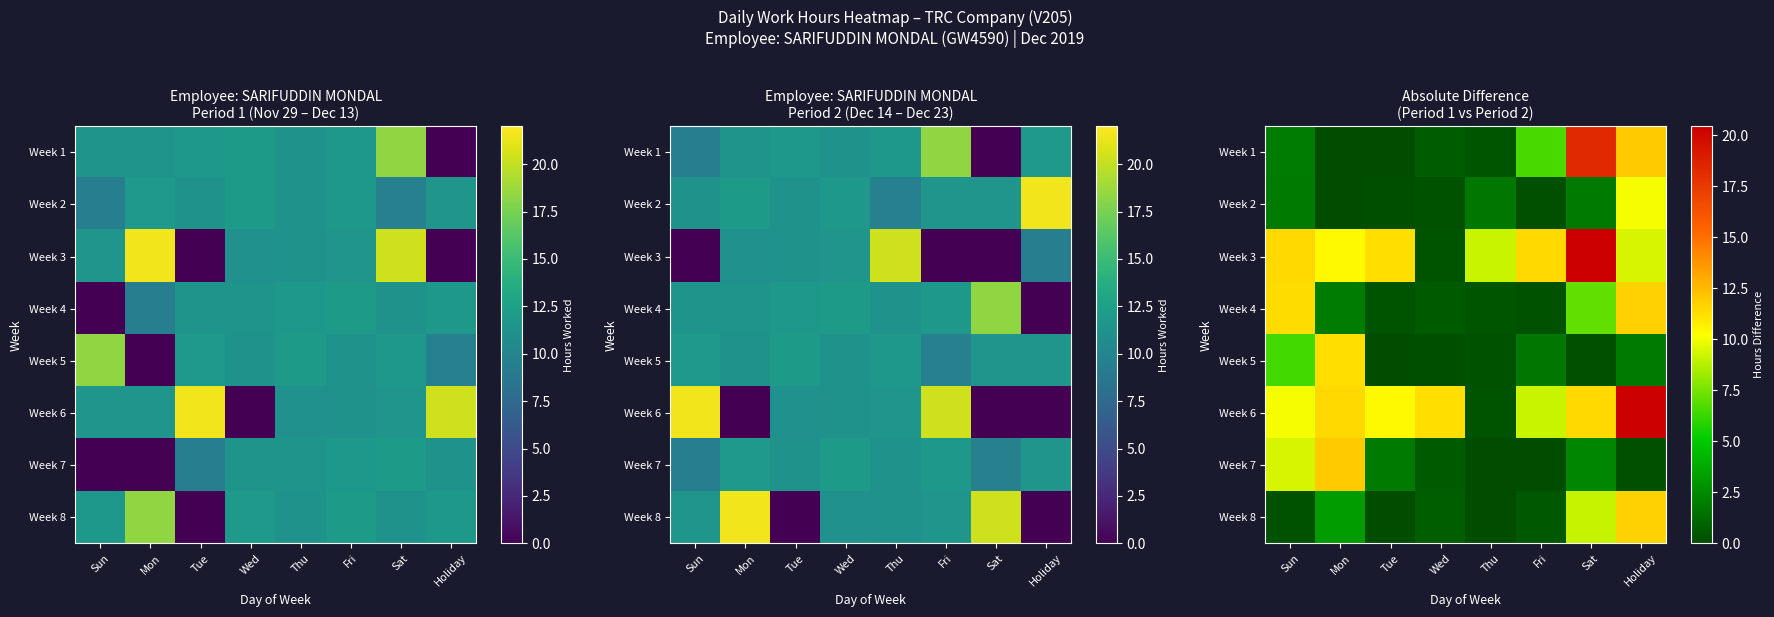

What is the total value across all series at Tue?

24.1